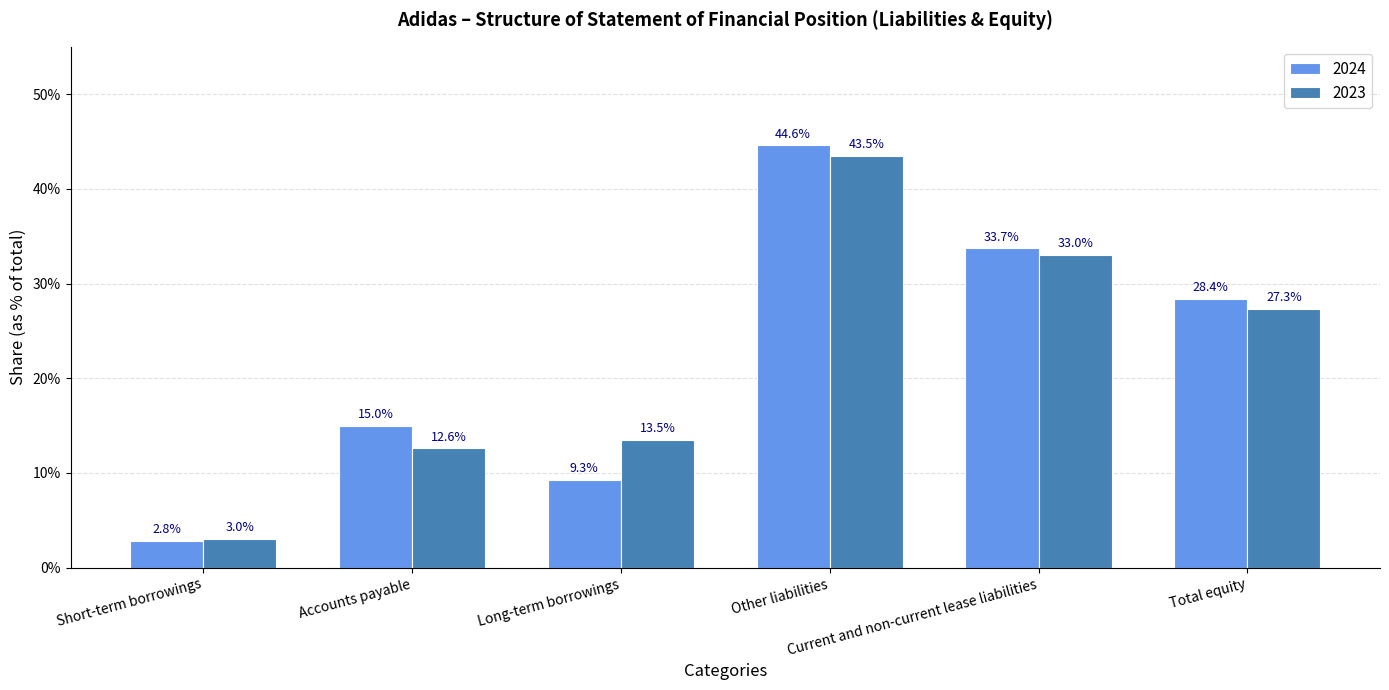

Reading left to right, list all the values displayed in this chart.

2024: 0.0	0.1	0.1	0.4	0.3	0.3
2023: 0.0	0.1	0.1	0.4	0.3	0.3